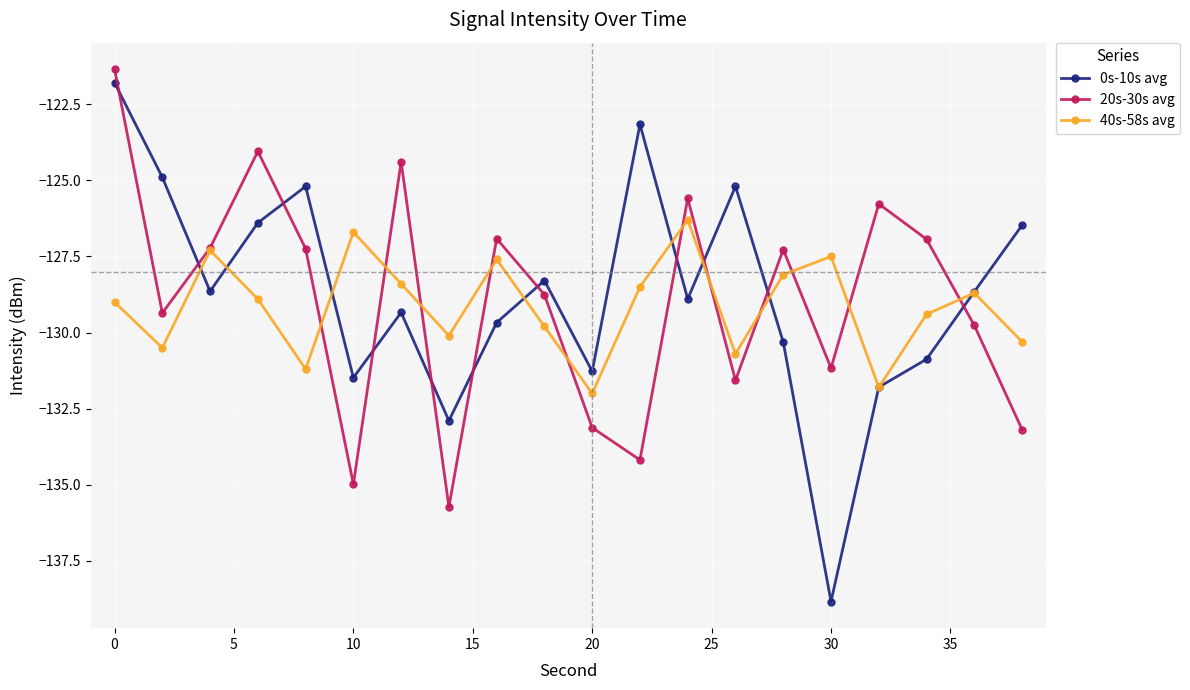

What are all the series names shown in the legend?

0s-10s avg, 20s-30s avg, 40s-58s avg